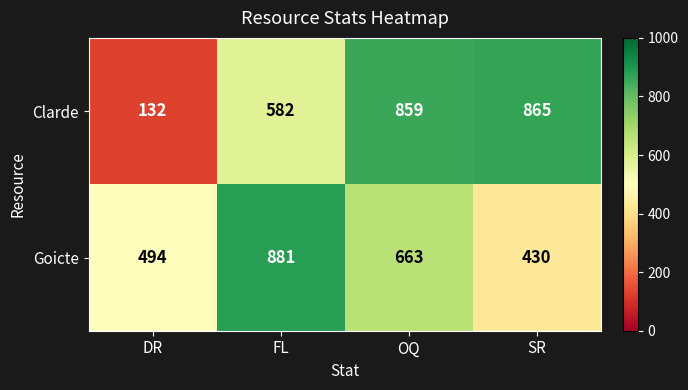

How many categories are shown in the chart?

4